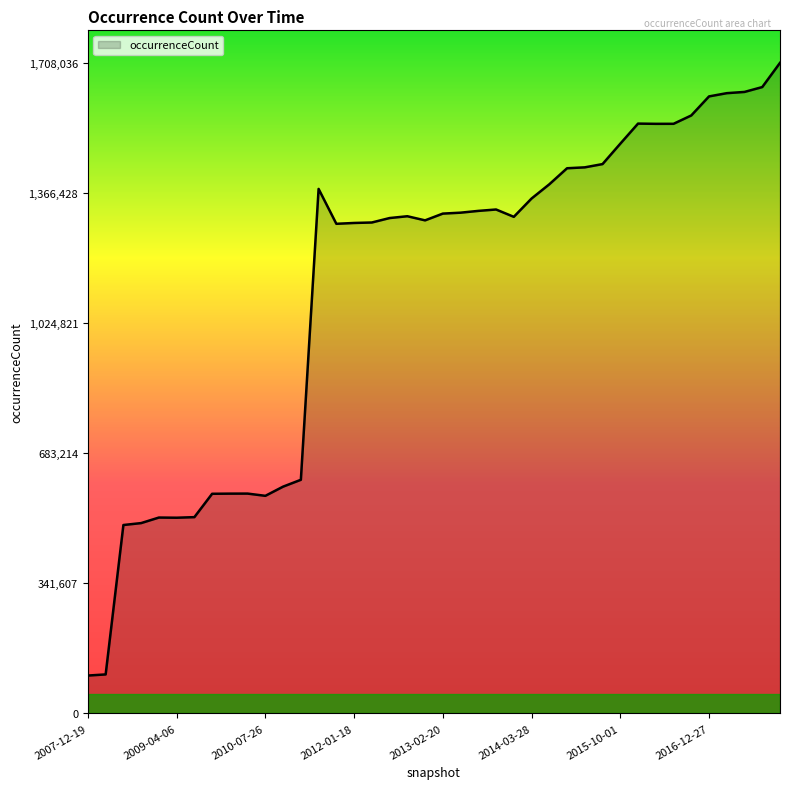

What is the greatest value displayed?

1708036